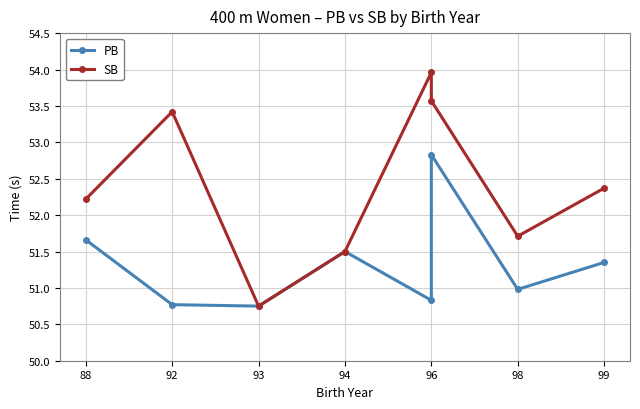

What is the value of the PB point at the 6th from the left?

52.8